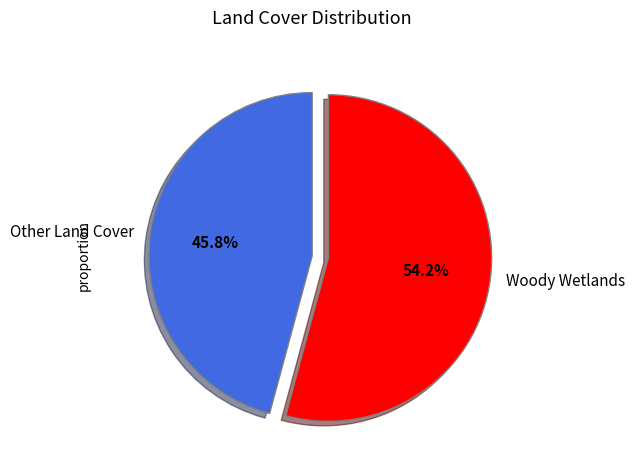

Do Woody Wetlands and Other Land Cover together represent more than half of the pie?

Yes